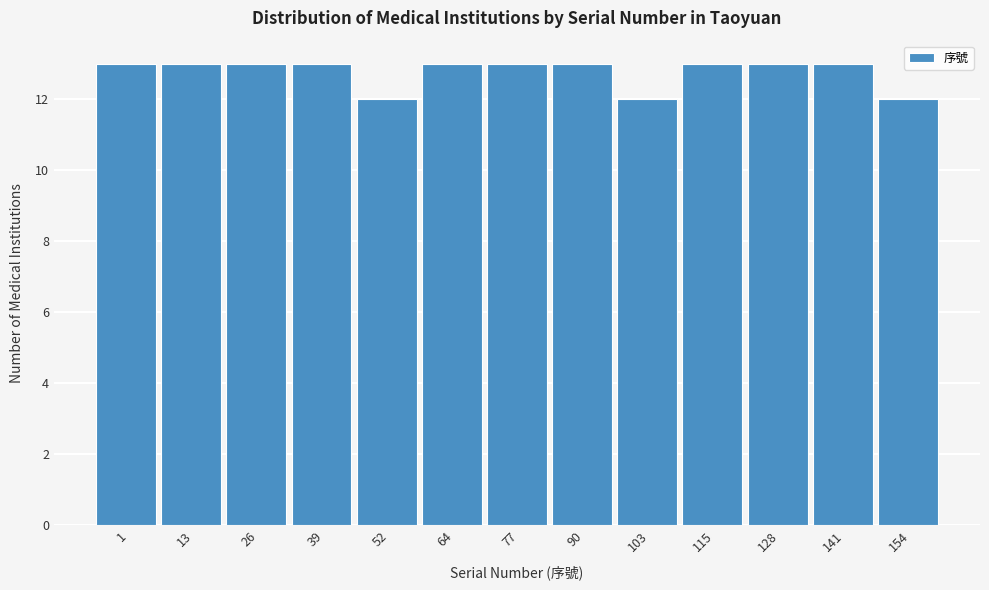

Reading left to right, extract all data points from this chart.

13	13	13	13	12	13	13	13	12	13	13	13	12